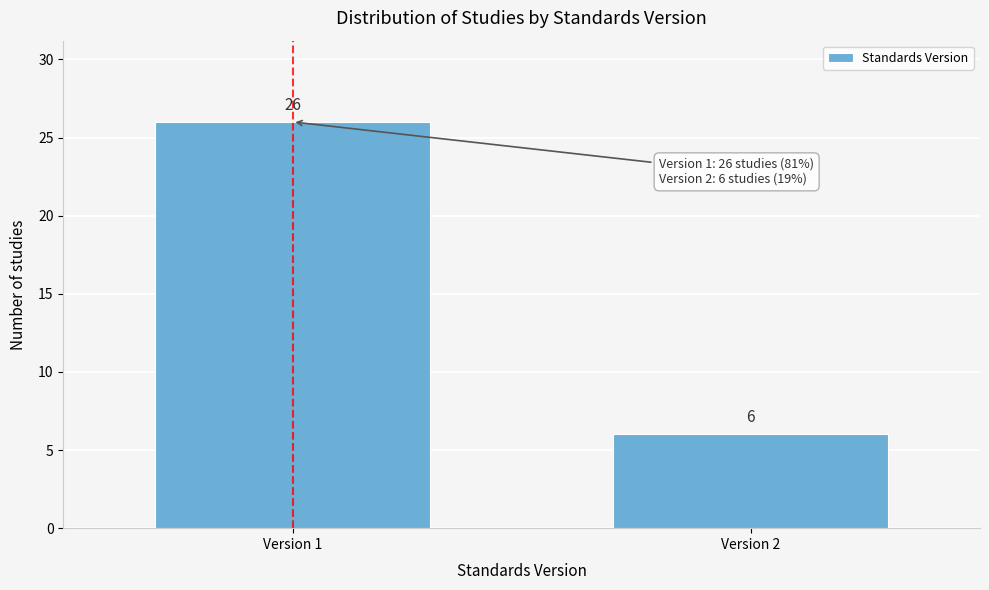

Reading right to left, transcribe all the data shown in this chart.

6	26